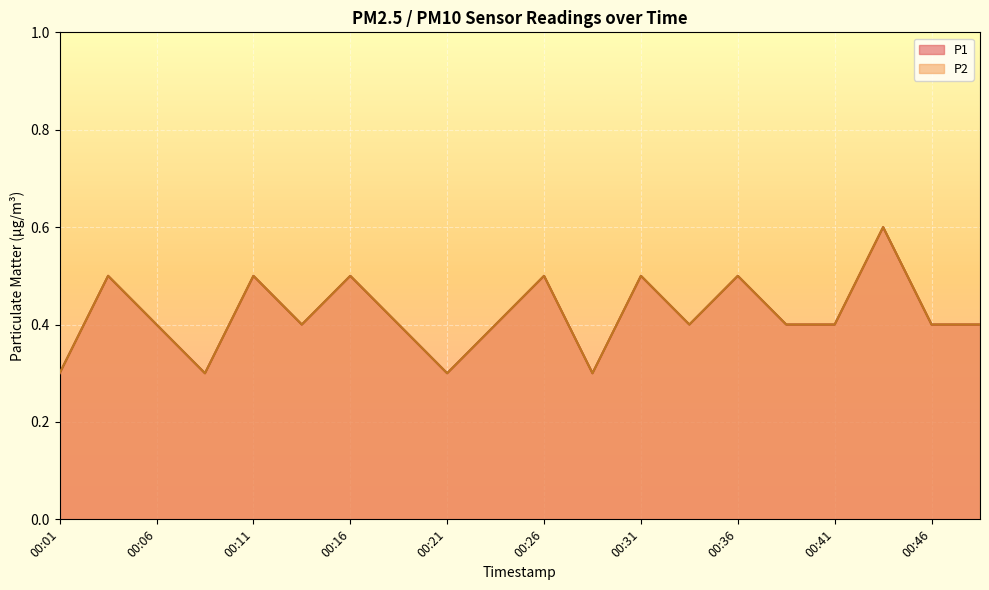

What is the difference between the maximum and minimum values in the P1 series?

0.3